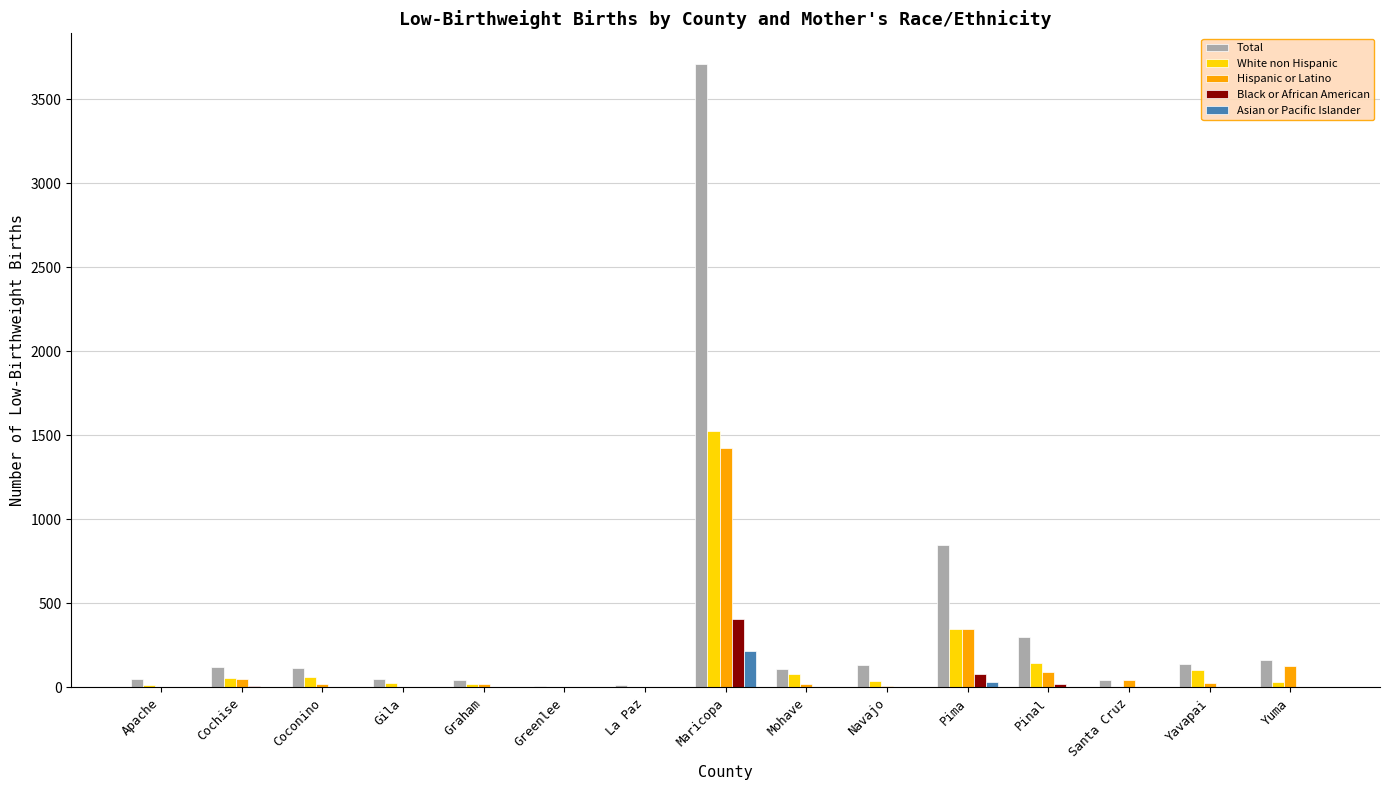

What are all the series names shown in the legend?

Total, White non Hispanic, Hispanic or Latino, Black or African American, Asian or Pacific Islander